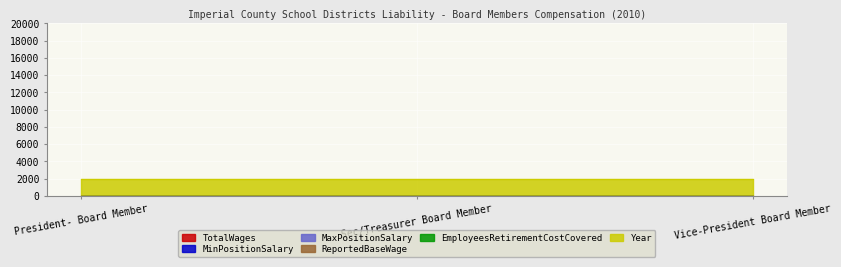

List the series in order of their peak value, highest first.

Year, TotalWages, MinPositionSalary, MaxPositionSalary, ReportedBaseWage, EmployeesRetirementCostCovered